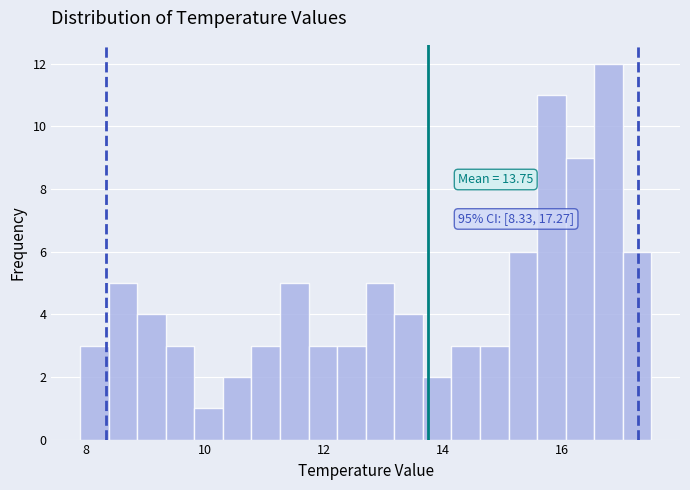

Read against the x-axis, roughly where is the centre of the tallest bar?

16.8